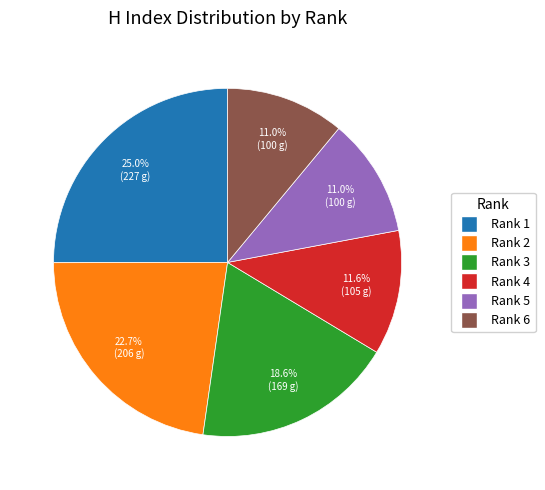

Is there any slice that represents more than half of the pie?

No